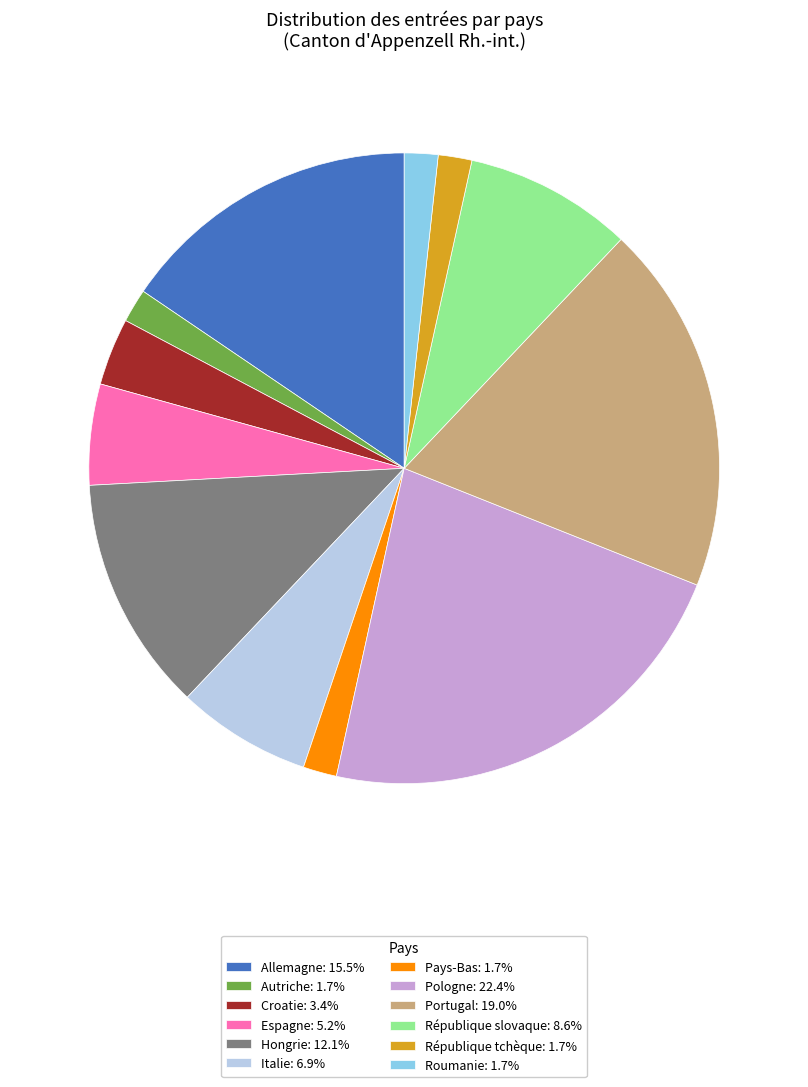

Is there any slice that represents more than half of the pie?

No